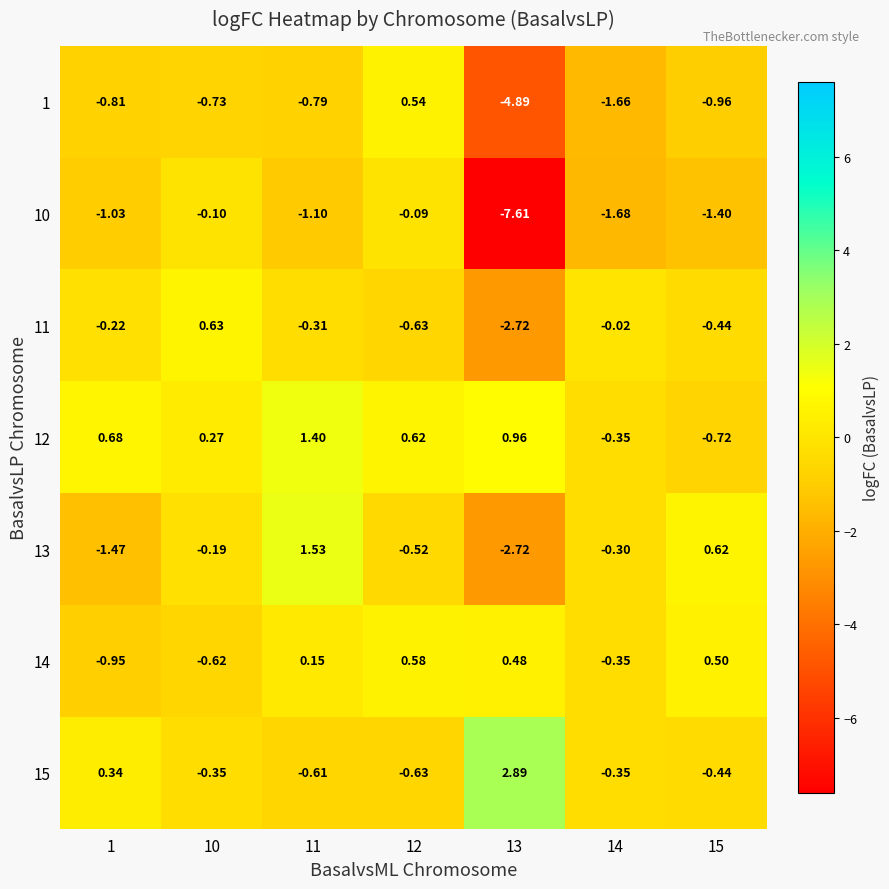

Is the value of 10 at 11 greater than the value of 15 at 15?

No